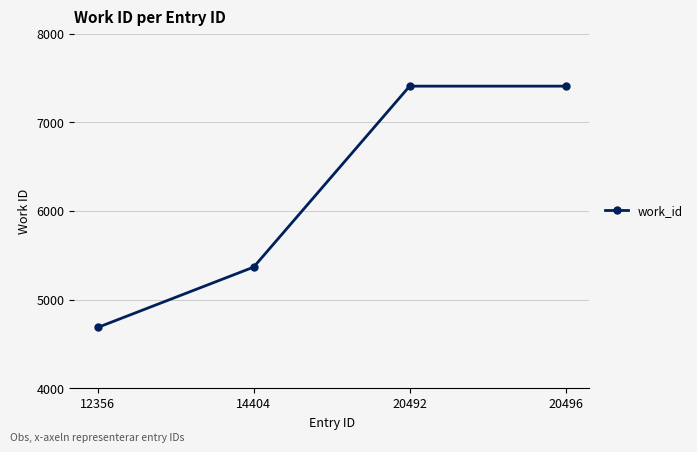

Read the value at 20492, to the nearest 10.

7410